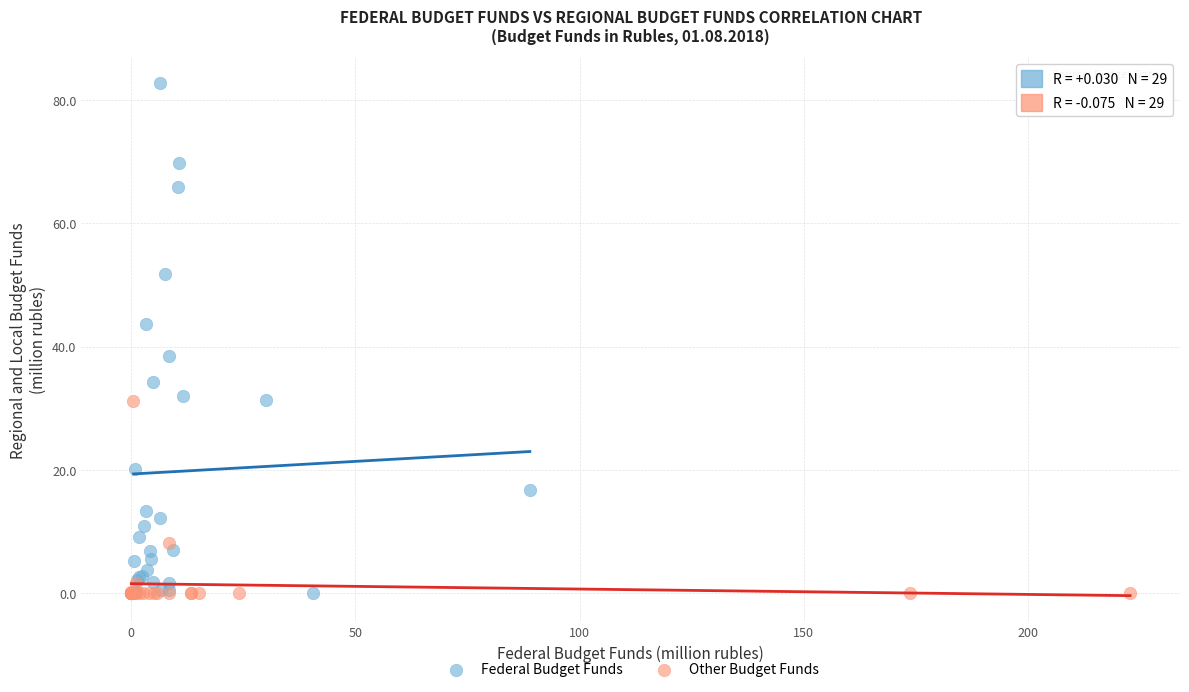

Which series reaches the maximum Y coordinate?

Federal Budget Funds